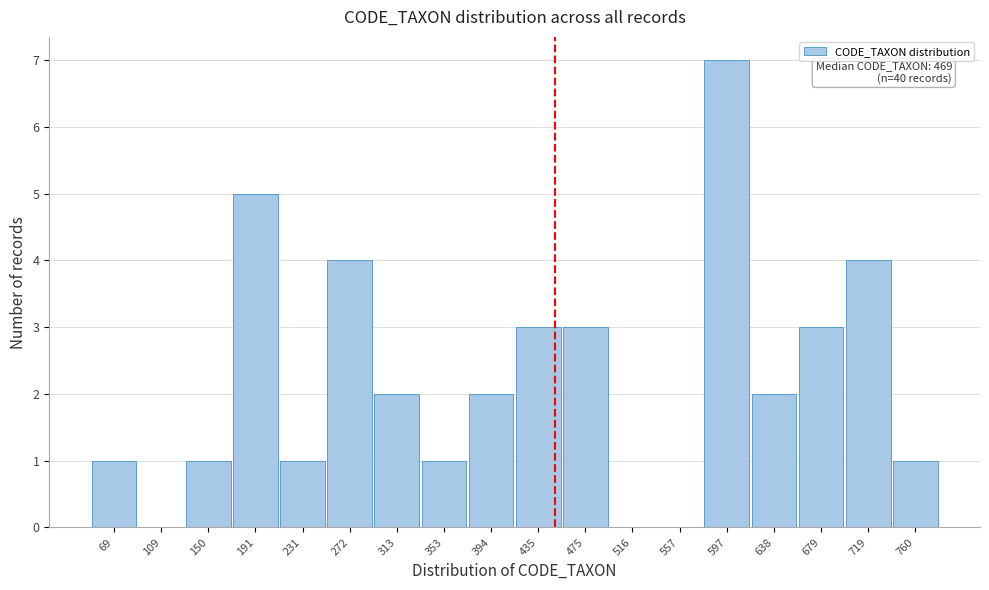

Reading left to right, extract all data points from this chart.

69=1	109=0	150=1	191=5	231=1	272=4	313=2	353=1	394=2	435=3	475=3	516=0	557=0	597=7	638=2	679=3	719=4	760=1